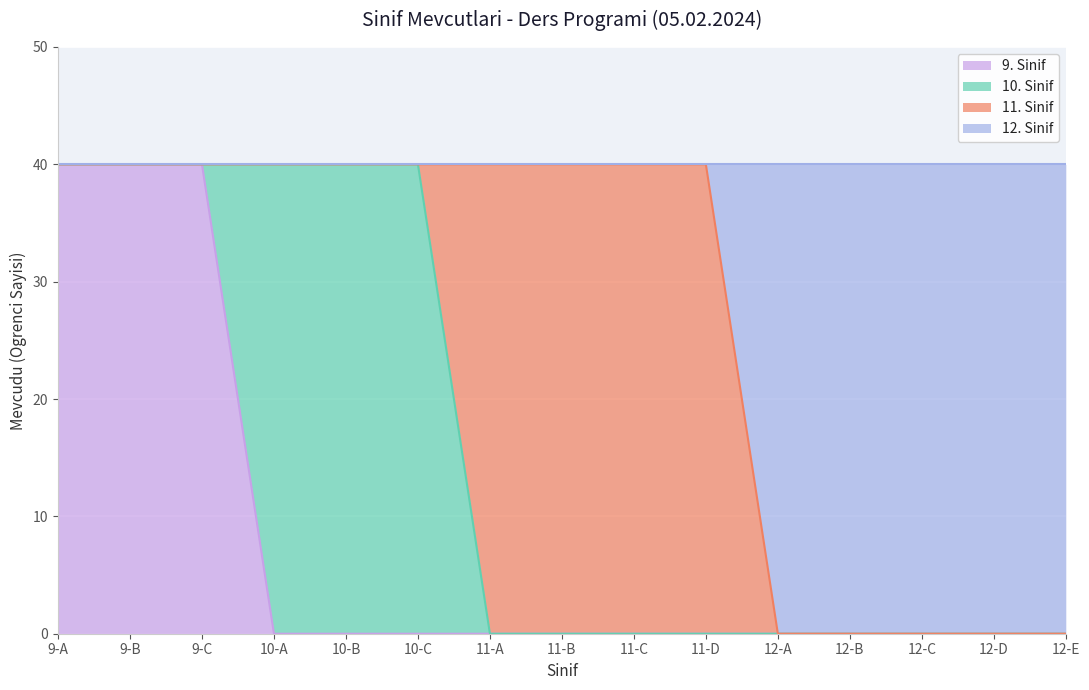

True or false: 9. Sinif and 12. Sinif cross at least once.

False